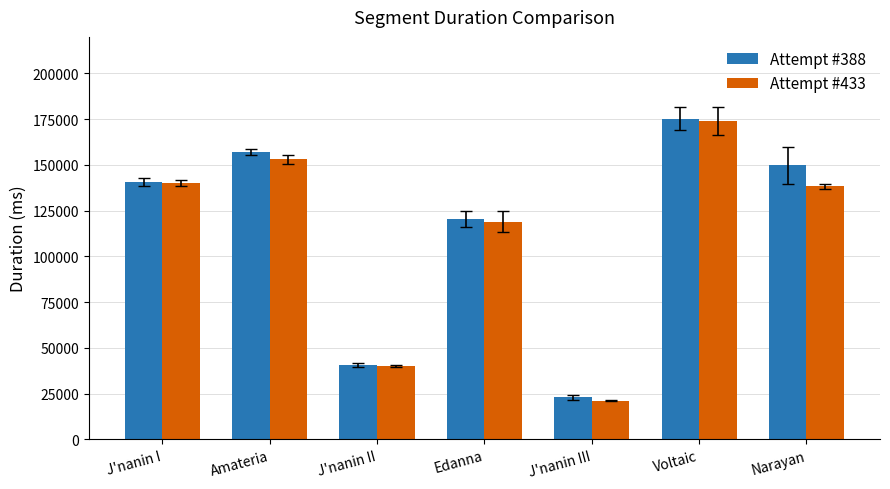

How many data points in Attempt #433 are above 138211?

4